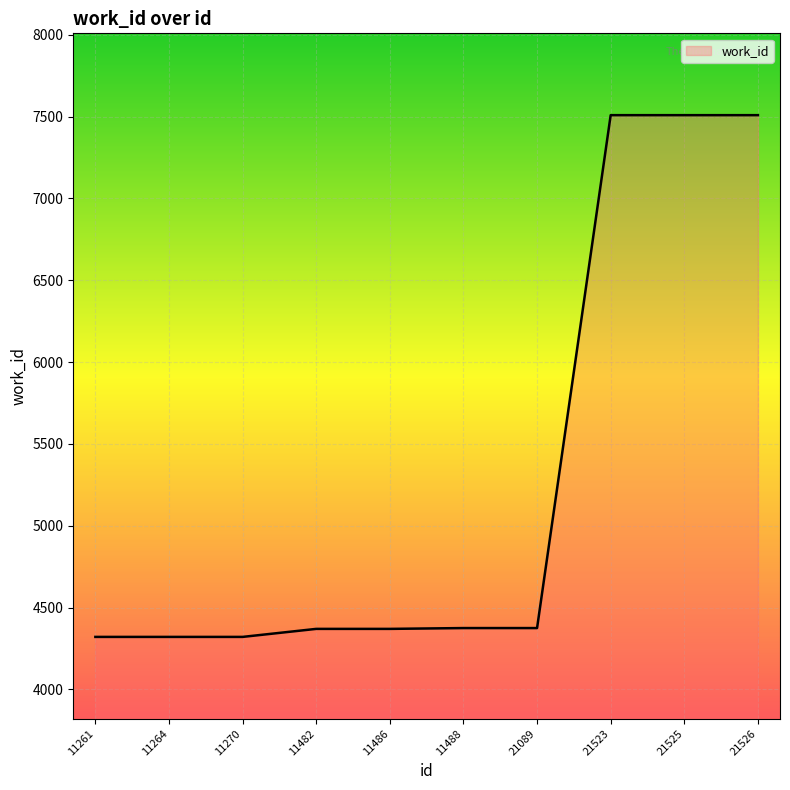

What is the greatest value displayed?

7509